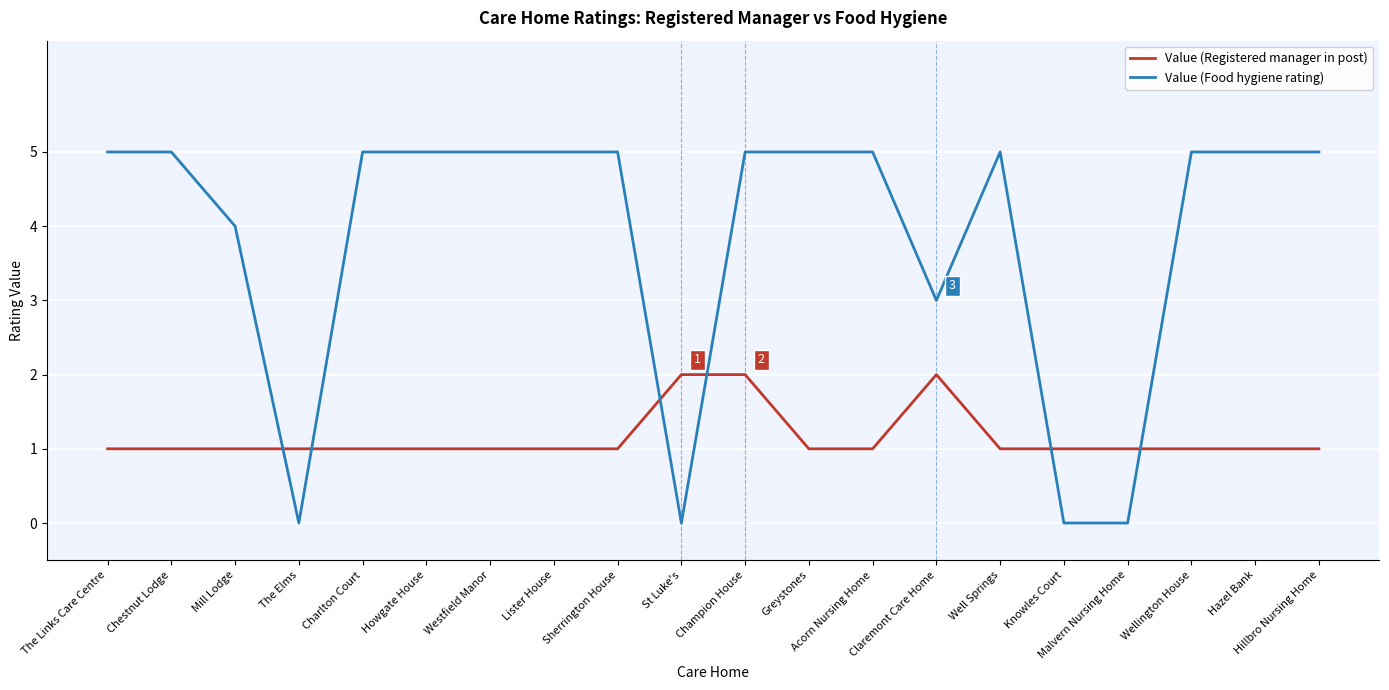

How many lines are shown in the chart?

2